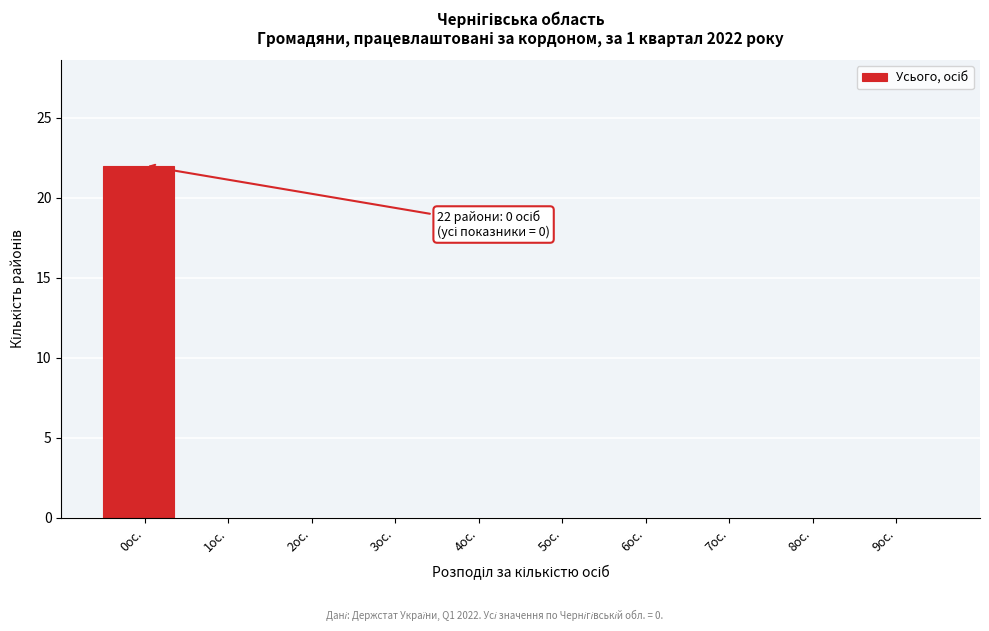

Reading right to left, list all the values displayed in this chart.

9ос.=0	8ос.=0	7ос.=0	6ос.=0	5ос.=0	4ос.=0	3ос.=0	2ос.=0	1ос.=0	0ос.=22